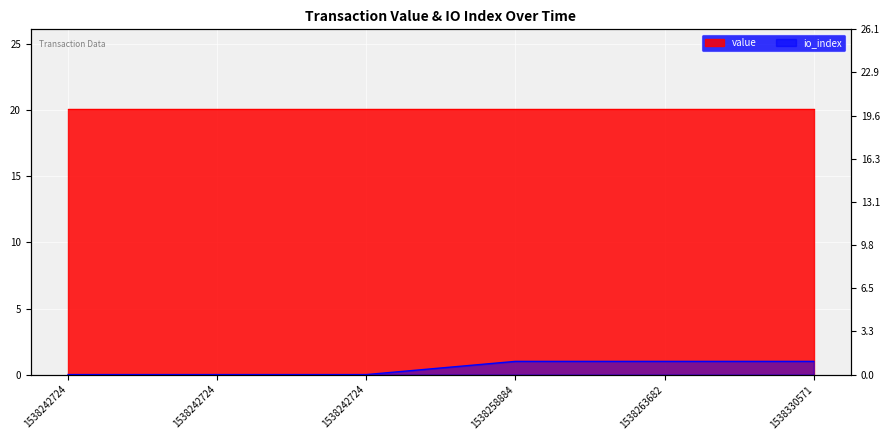

True or false: the data shows 1 at 1538242724.

False